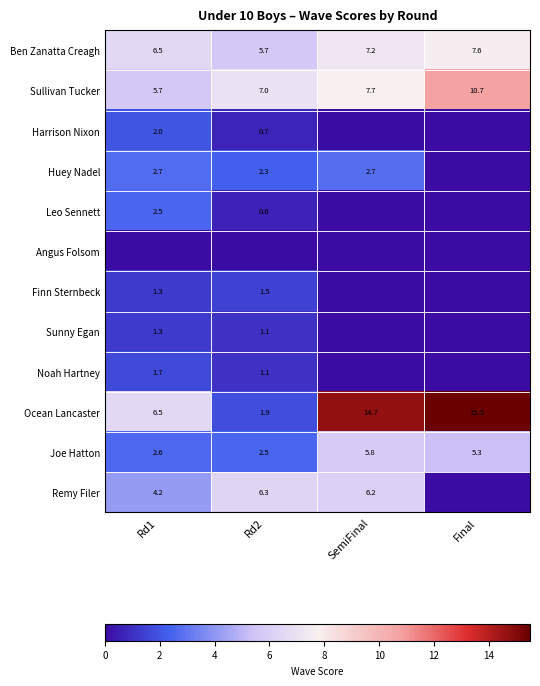

Is it true that Finn Sternbeck equals 1.8 at Rd1?

False